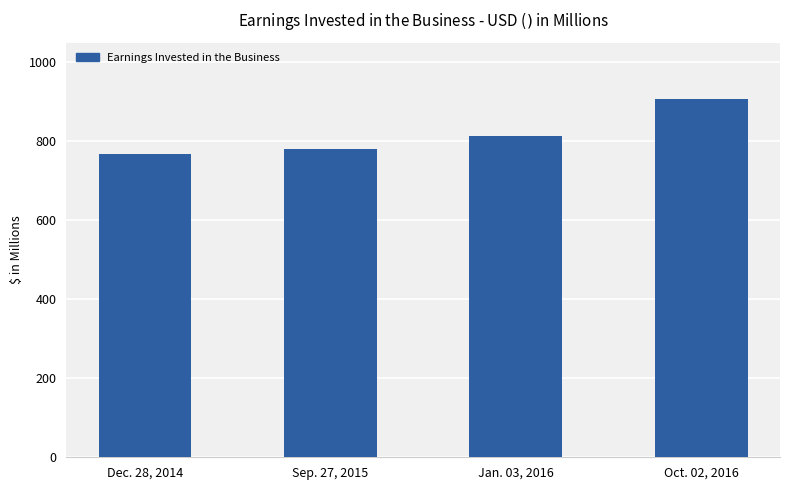

The chart shows a value of 781.3 at Sep. 27, 2015. True or false?

True